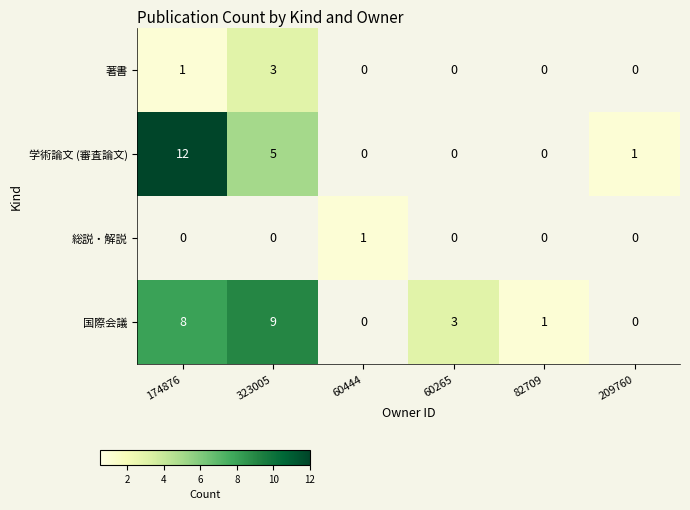

What is the difference between the second highest and second lowest values in the 国際会議 series?

8